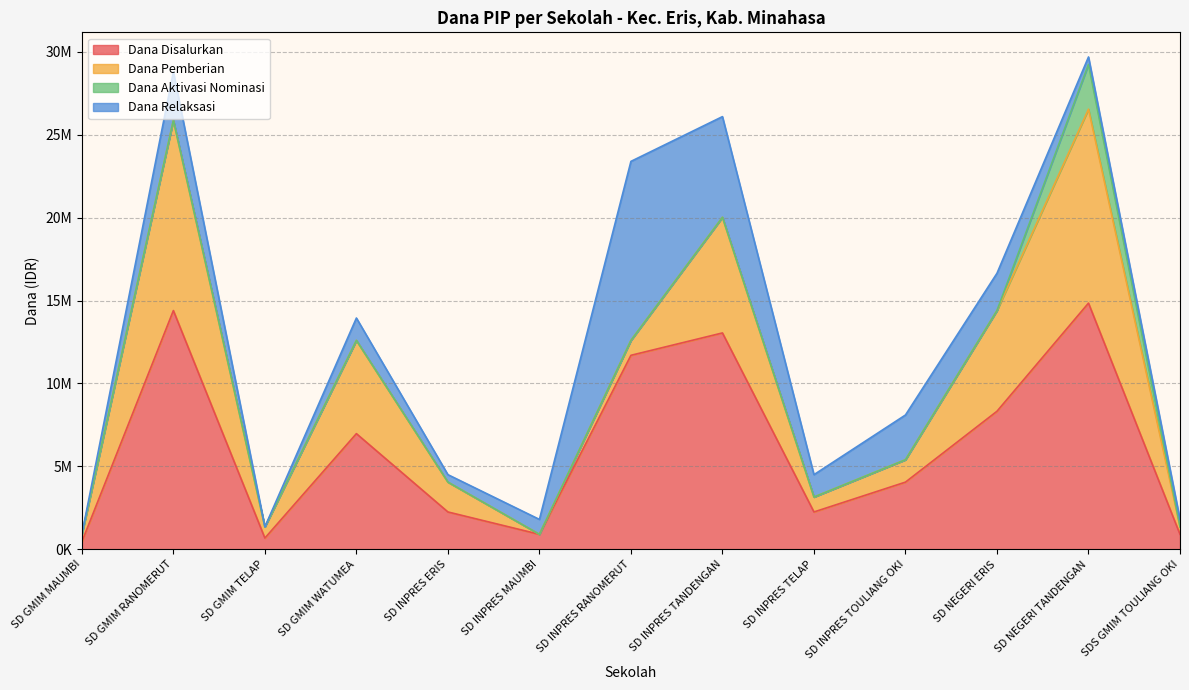

List the series in order of their peak value, highest first.

Dana Disalurkan, Dana Pemberian, Dana Relaksasi, Dana Aktivasi Nominasi